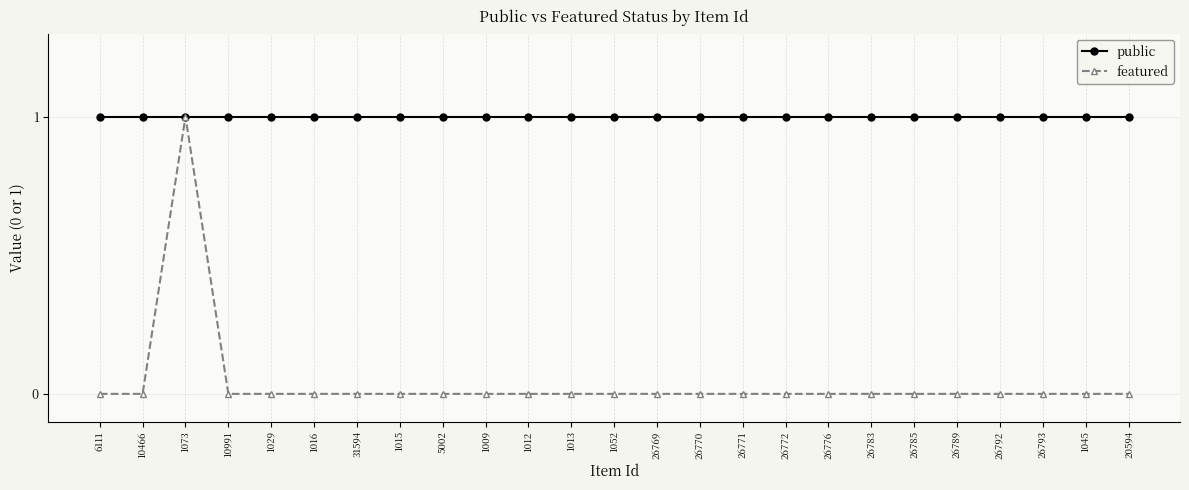

What is the lowest value of the public series?

1